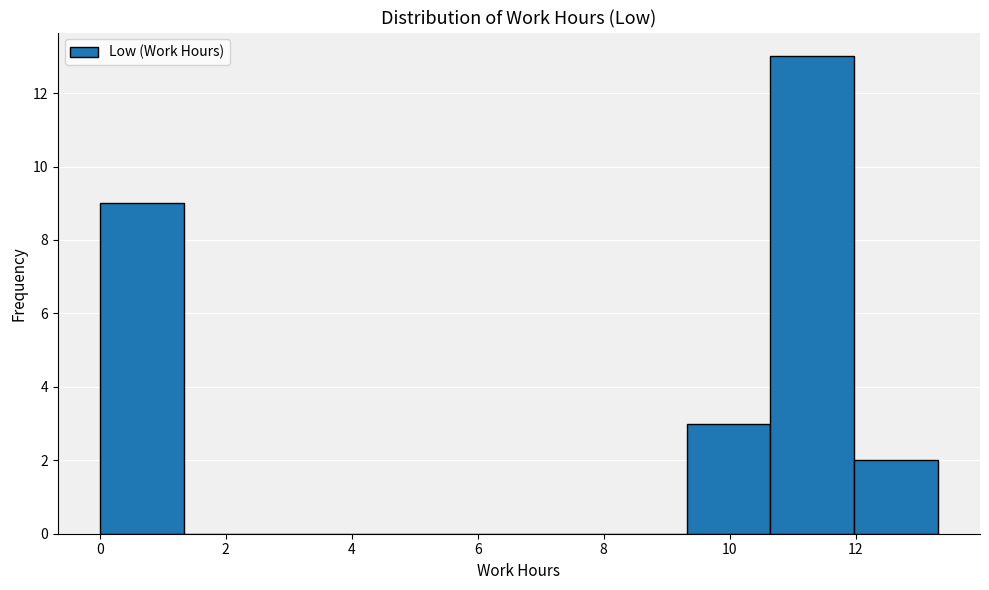

Reading left to right, transcribe this chart: for each bar, give the range it covers on the x-axis and its height. Neither the bar edges nor the heights are printed on the chart, so give them approximately, as read against the axes.

0.0 to 1.4: 9
1.4 to 2.6: 0
2.6 to 4.0: 0
4.0 to 5.4: 0
5.4 to 6.6: 0
6.6 to 8.0: 0
8.0 to 9.4: 0
9.4 to 10.6: 3
10.6 to 12.0: 13
12.0 to 13.4: 2